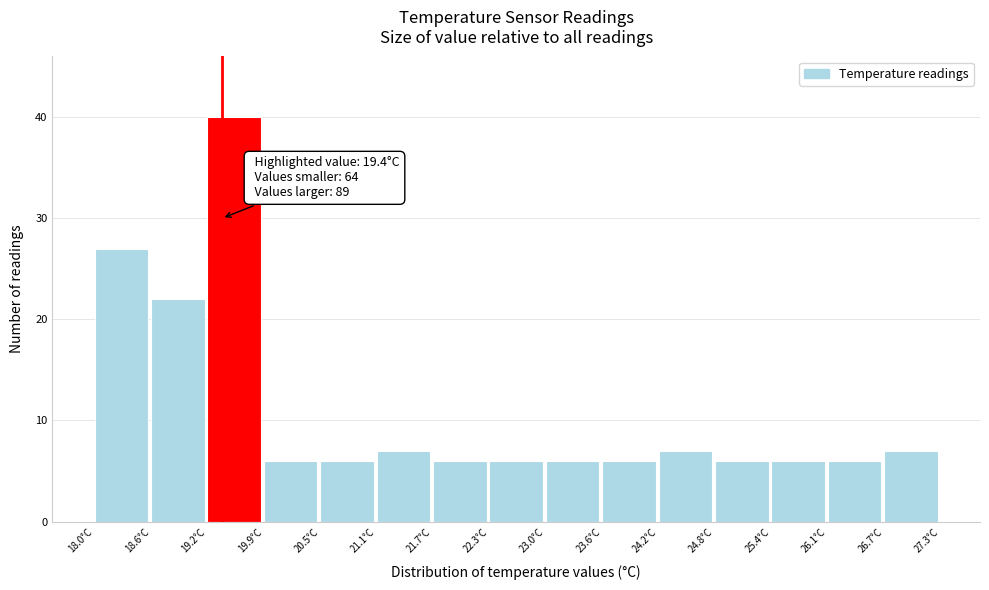

Over which range of the x-axis is the bar tallest?

19.24 to 19.86